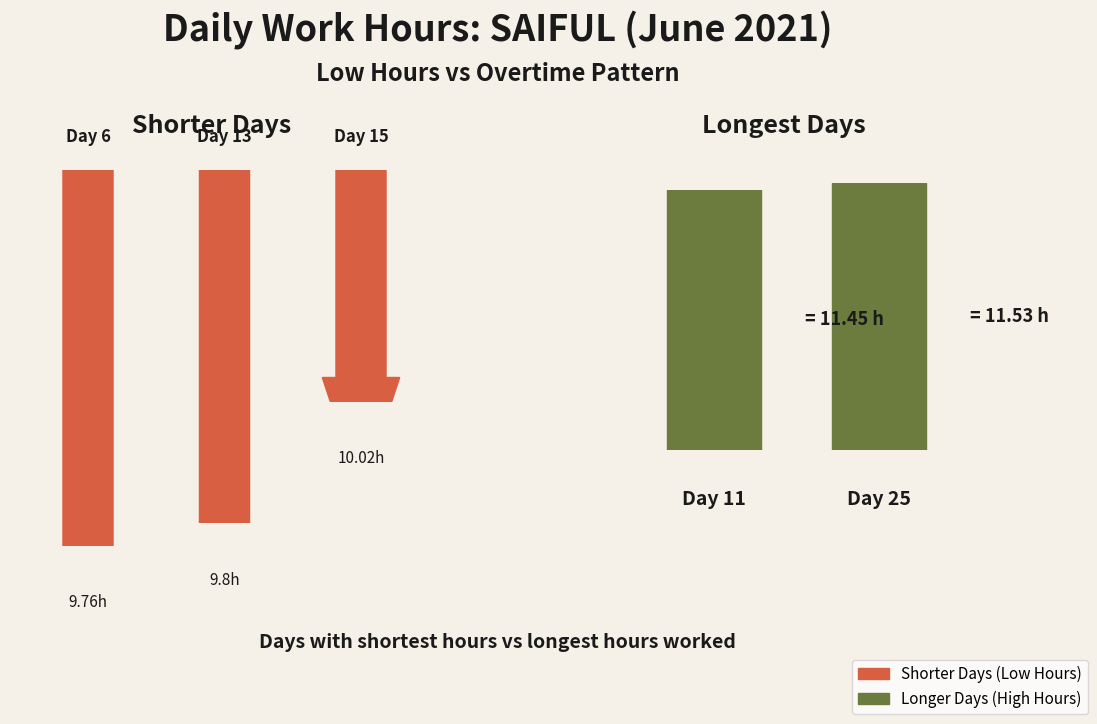

At which category does the chart reach its minimum across all series?

6